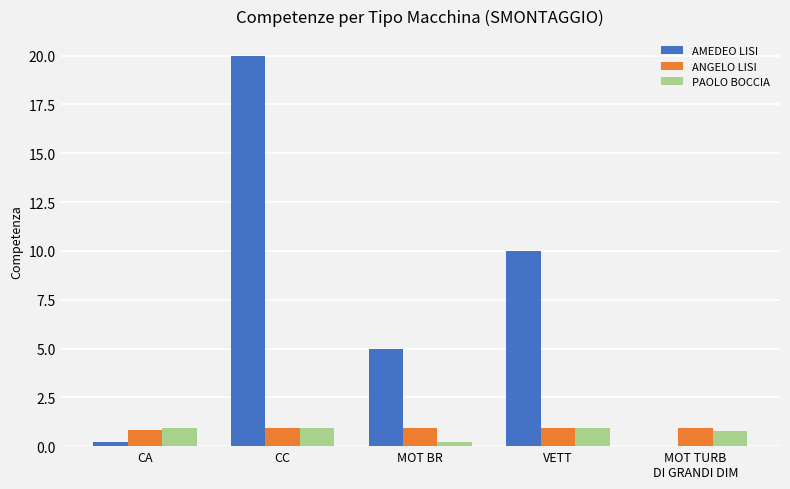

What is the maximum value for AMEDEO LISI?

20.0